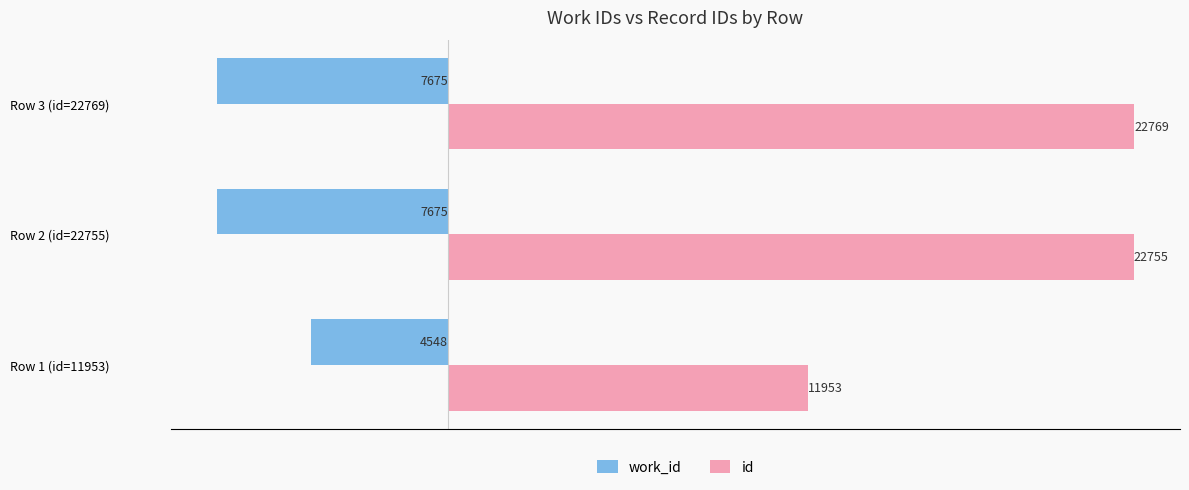

What is the difference between the highest and lowest values at Row 2 (id=22755)?

30430